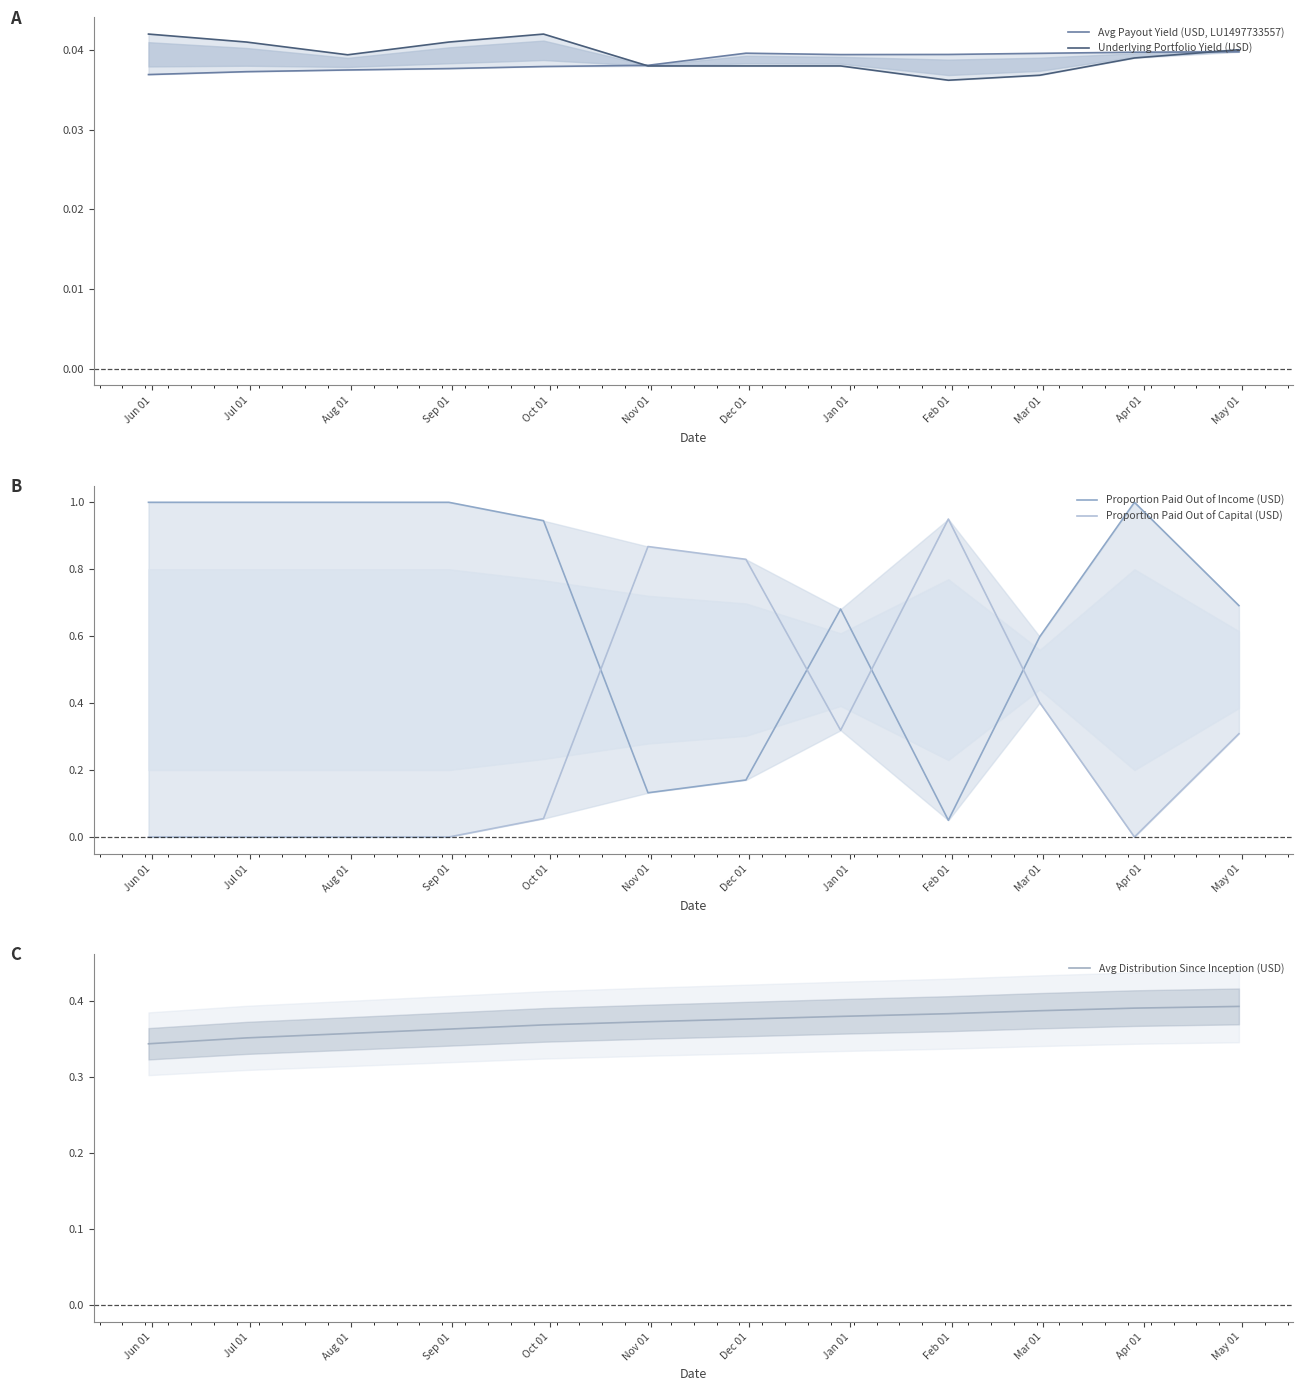

What is the value of the Avg Distribution Since Inception (USD) point at the 8th from the left?

0.4